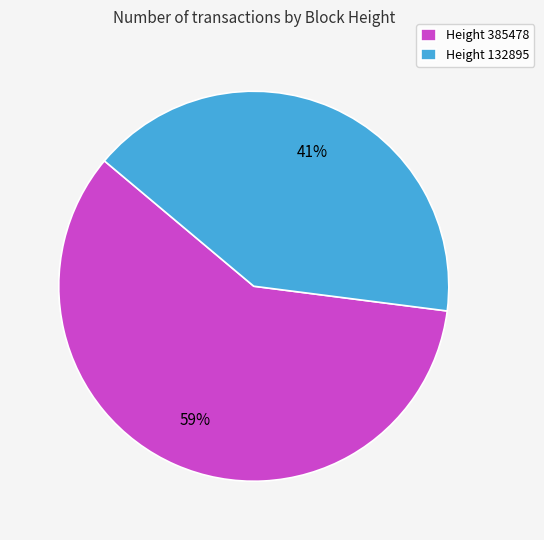

Which category has the smallest portion of the pie?

Height 132895